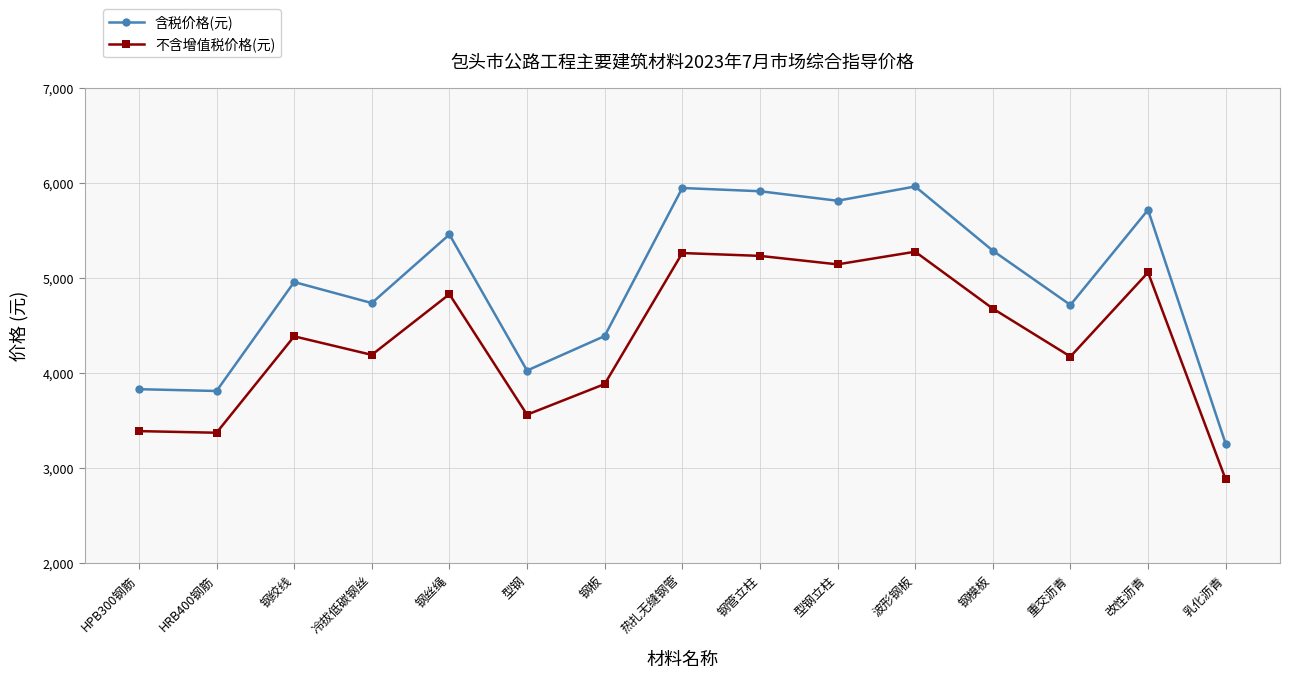

True or false: 不含增值税价格(元) has more than 1 interior local peaks.

True